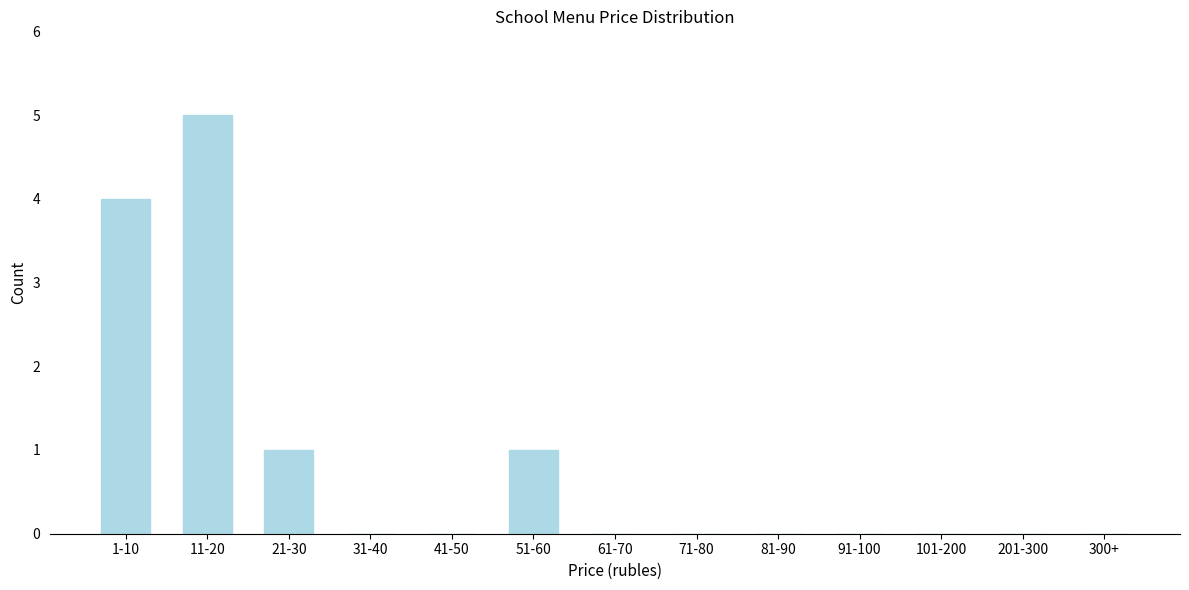

Reading left to right, transcribe all the data shown in this chart.

1-10=4	11-20=5	21-30=1	31-40=0	41-50=0	51-60=1	61-70=0	71-80=0	81-90=0	91-100=0	101-200=0	201-300=0	300+=0